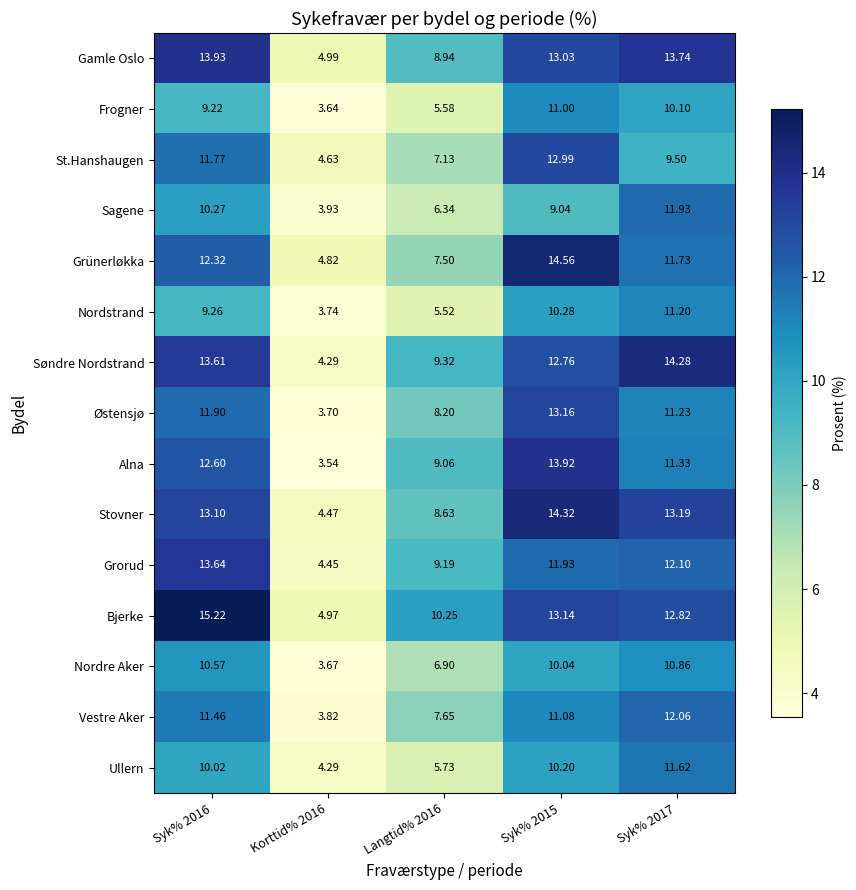

At how many categories does at least one series exceed 7?

4